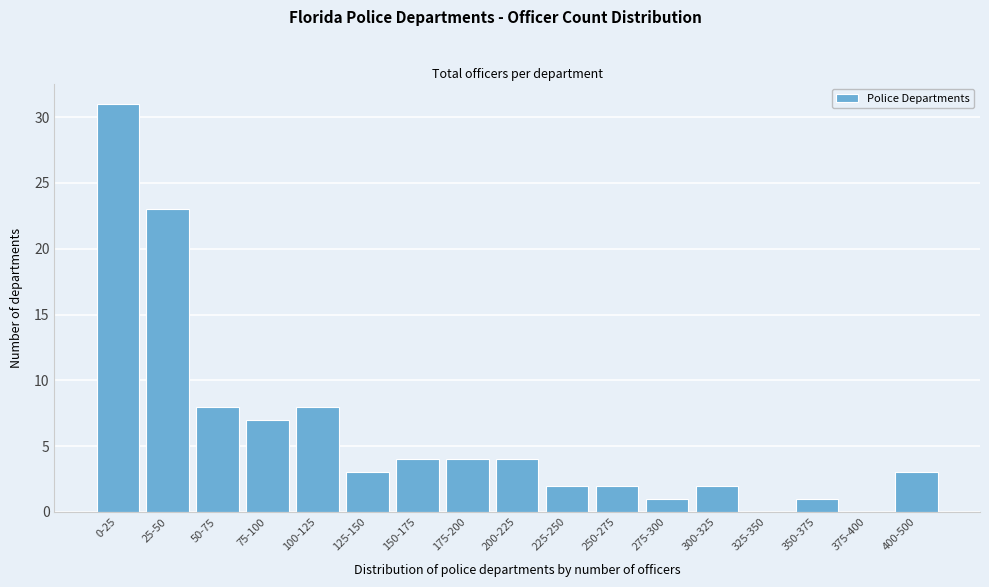

Reading left to right, transcribe all the data shown in this chart.

0-25=31	25-50=23	50-75=8	75-100=7	100-125=8	125-150=3	150-175=4	175-200=4	200-225=4	225-250=2	250-275=2	275-300=1	300-325=2	325-350=0	350-375=1	375-400=0	400-500=3